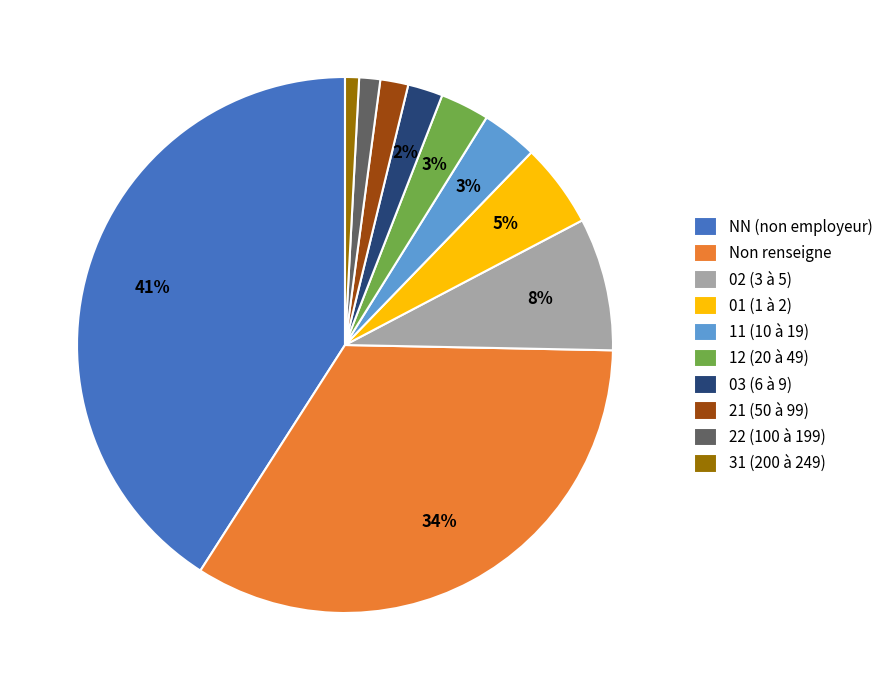

To the nearest percent, what is the difference between the 02 (3 à 5) and 03 (6 à 9) slice percentages?

6%